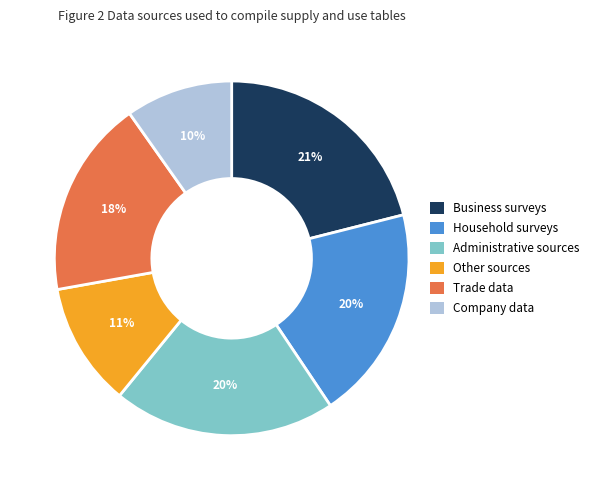

To the nearest percent, what percentage of the pie is Other sources?

11%